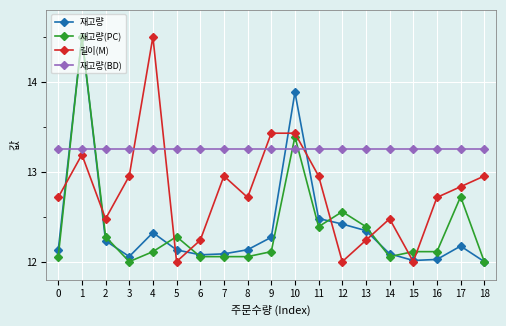

Which series has the largest total across all categories?

재고량(BD)